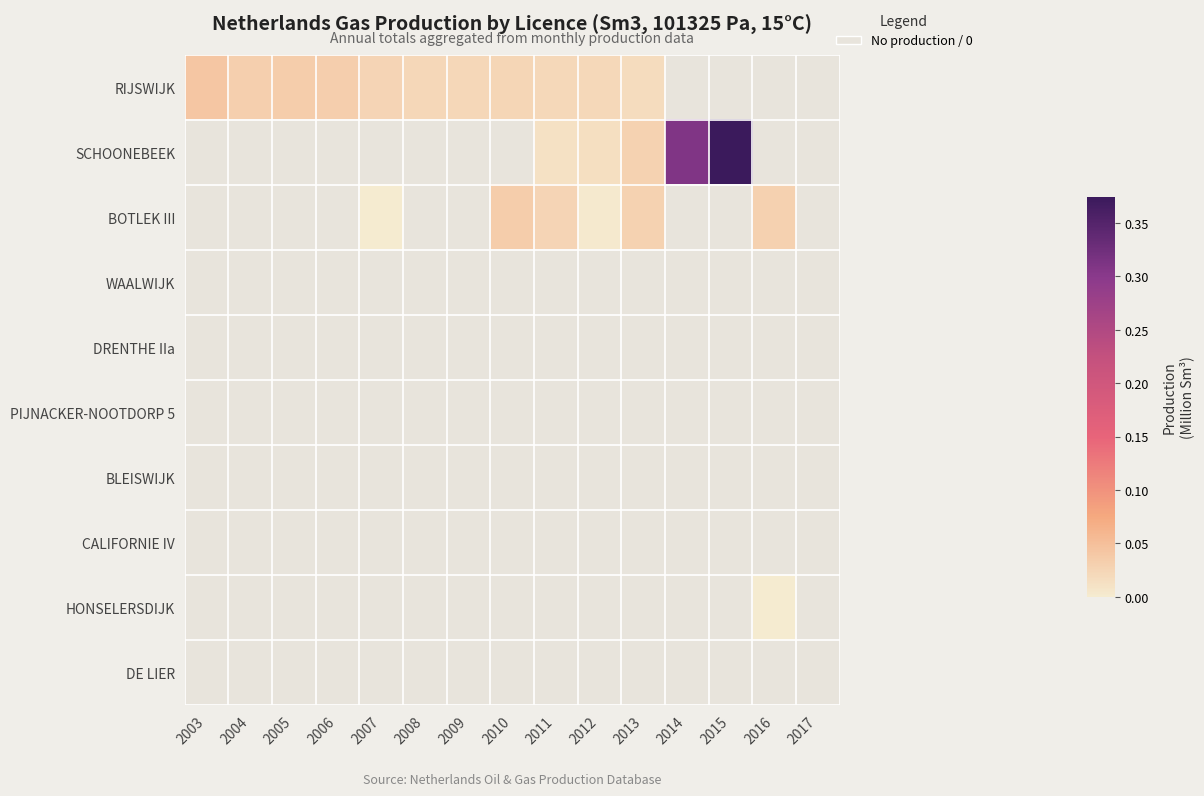

Is it true that BLEISWIJK equals 0.0 at 2012?

True